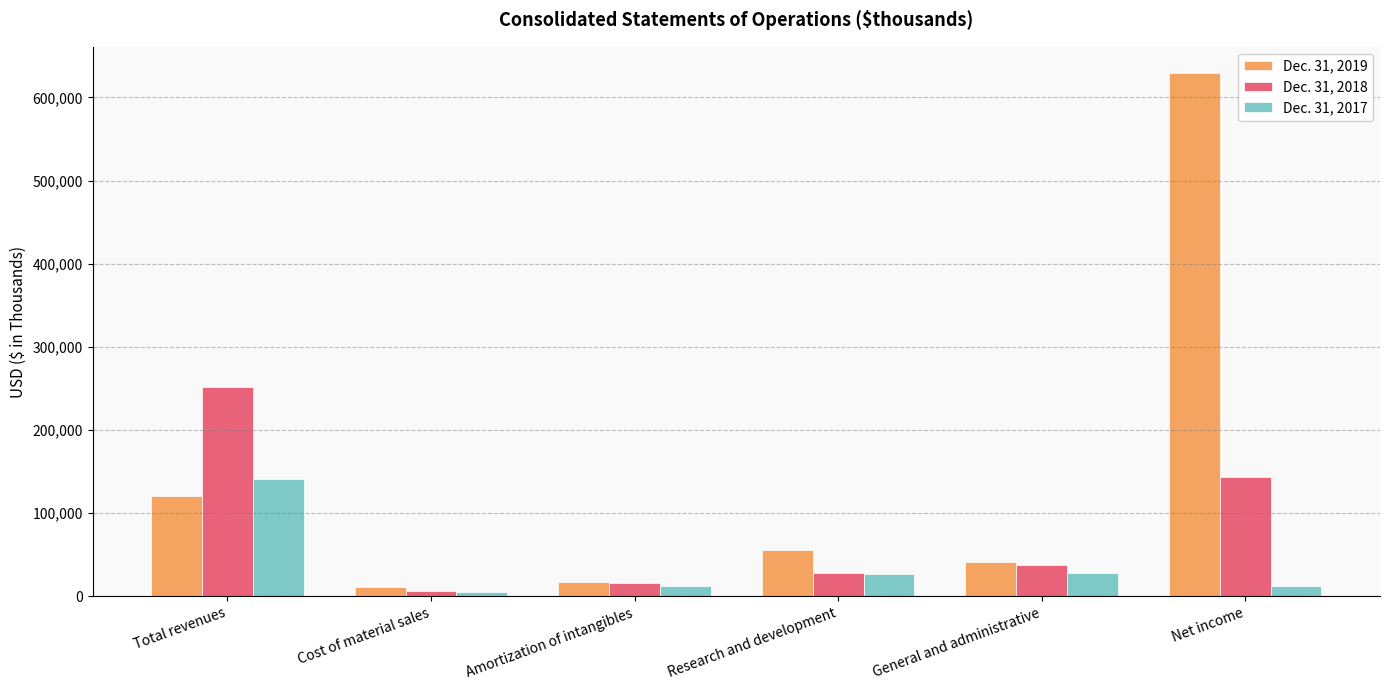

What is the sum of all Dec. 31, 2017 values?

226684